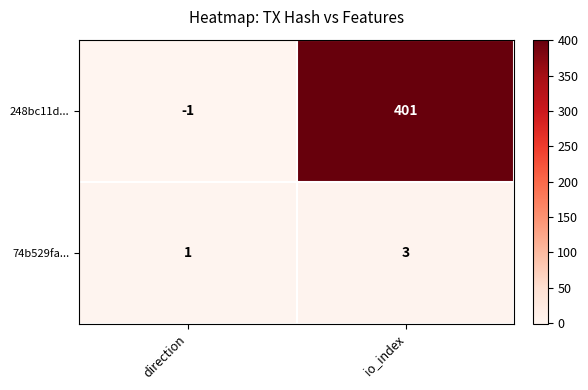

What is the sum of the 74b529fa... values at direction and io_index?

4